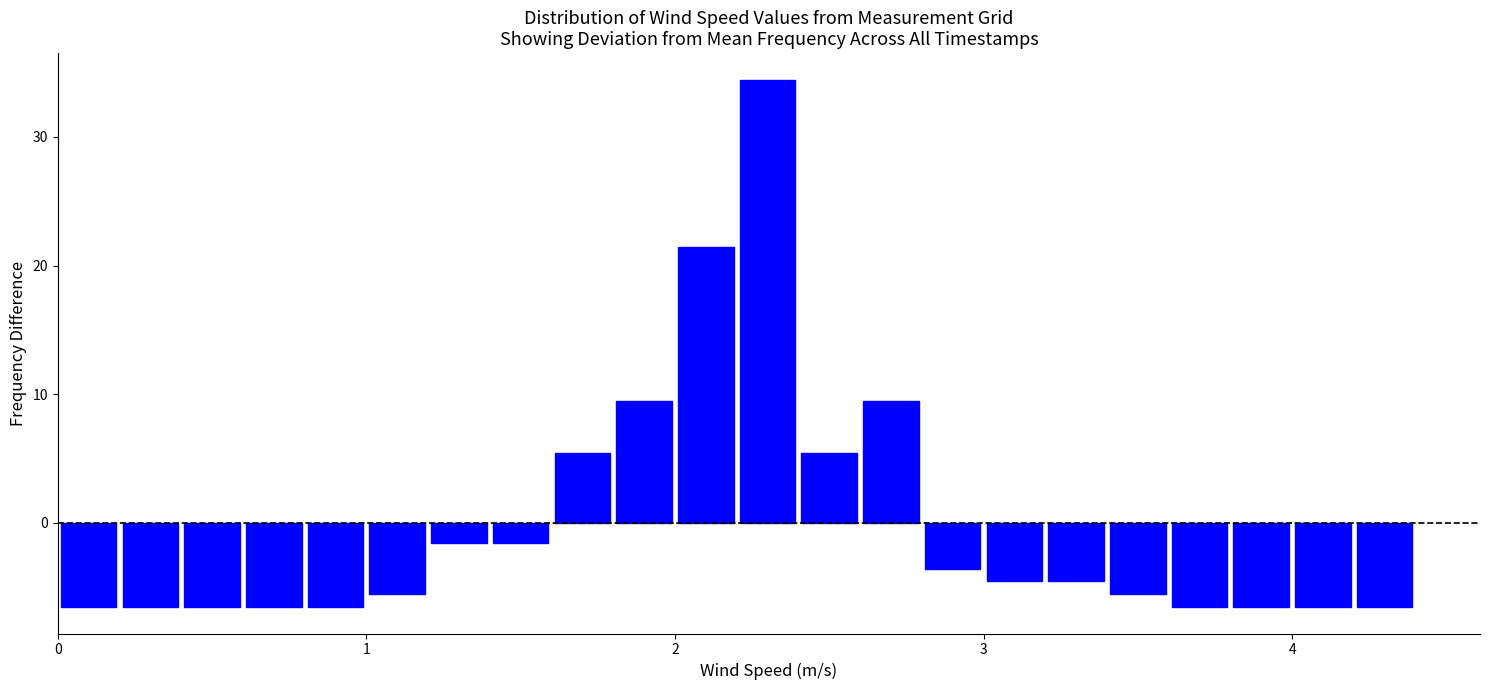

Read against the x-axis, roughly where is the centre of the tallest bar?

2.3